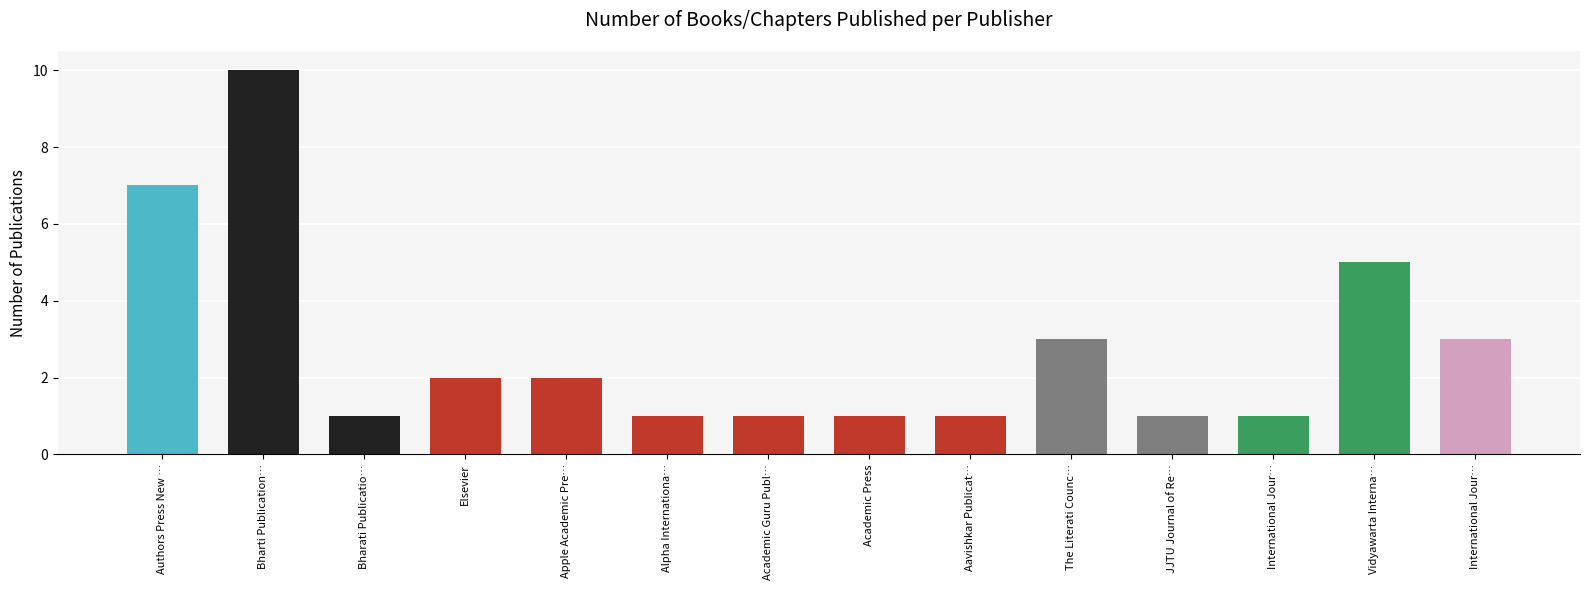

Reading left to right, what are all the values shown in this chart?

7	10	1	2	2	1	1	1	1	3	1	1	5	3